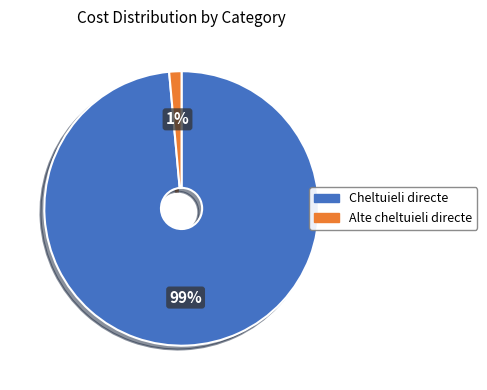

Is there any slice that represents more than half of the pie?

Yes